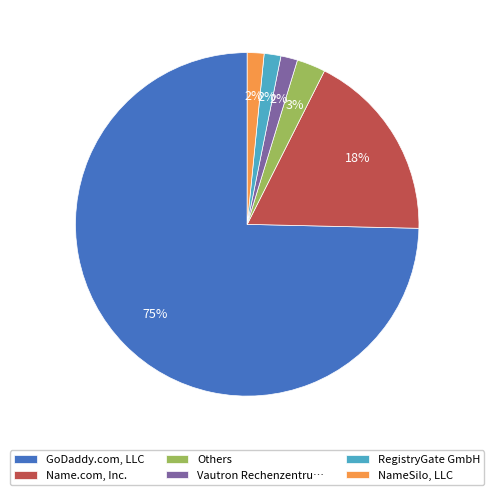

True or false: Vautron Rechenzentru… accounts for 9% of the total.

False